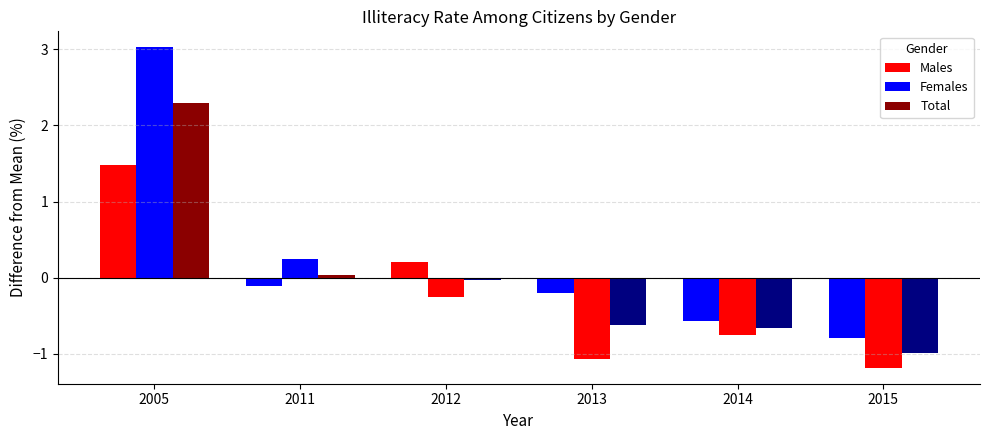

What is the maximum value shown in the chart?

3.0